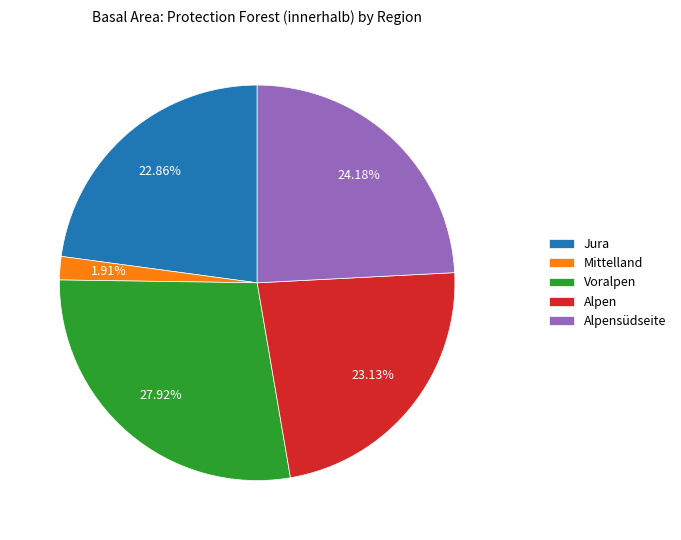

Is it true that Mittelland is 10% of the pie?

False